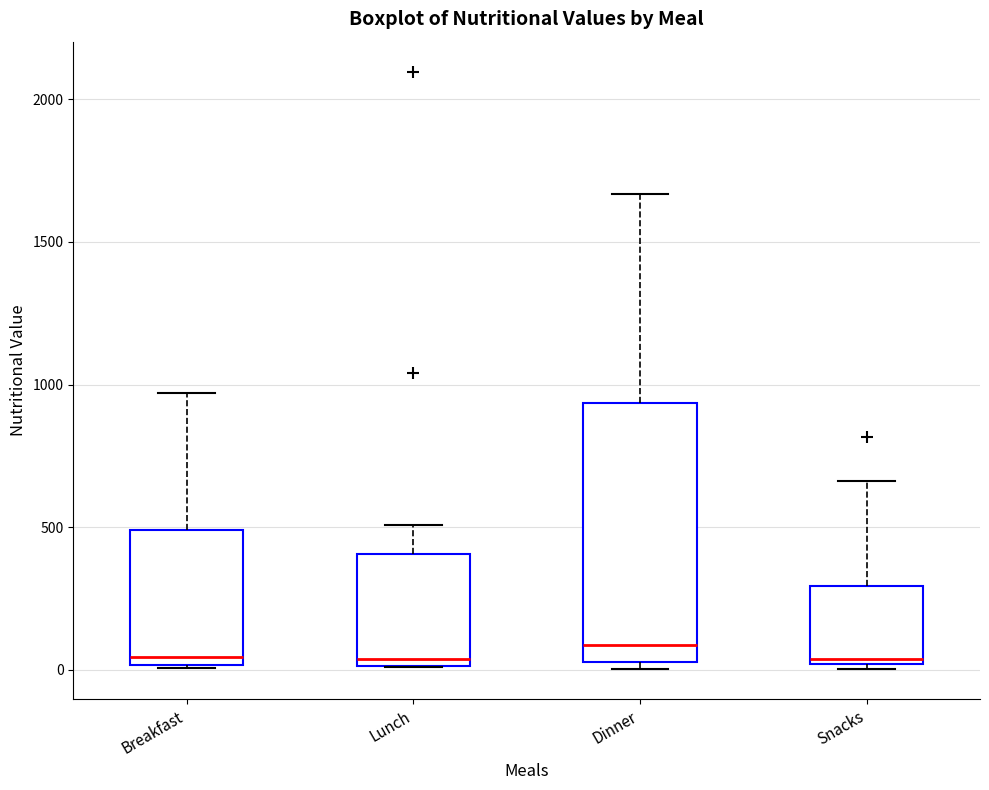

Comparing the boxes themselves (not the whiskers), which one is the tallest?

Dinner